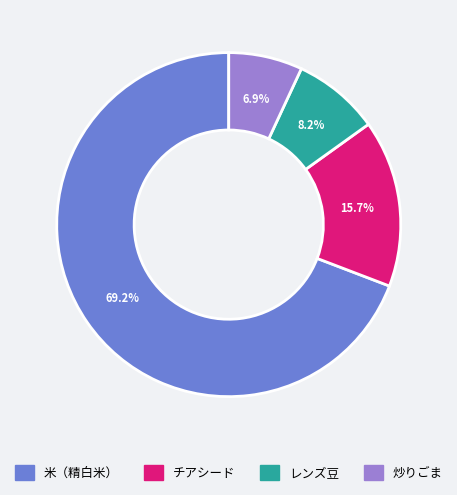

Which category has the smallest portion of the pie?

炒りごま